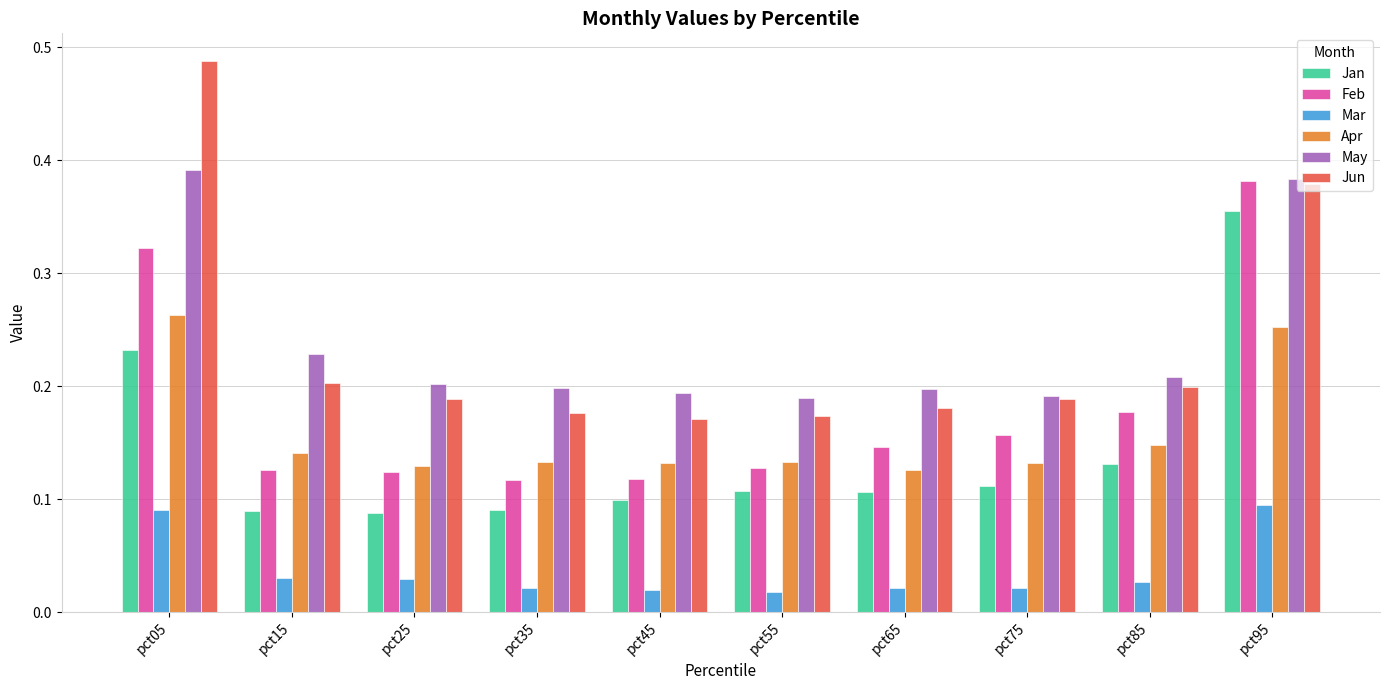

Which series has the widest spread of values?

Jun